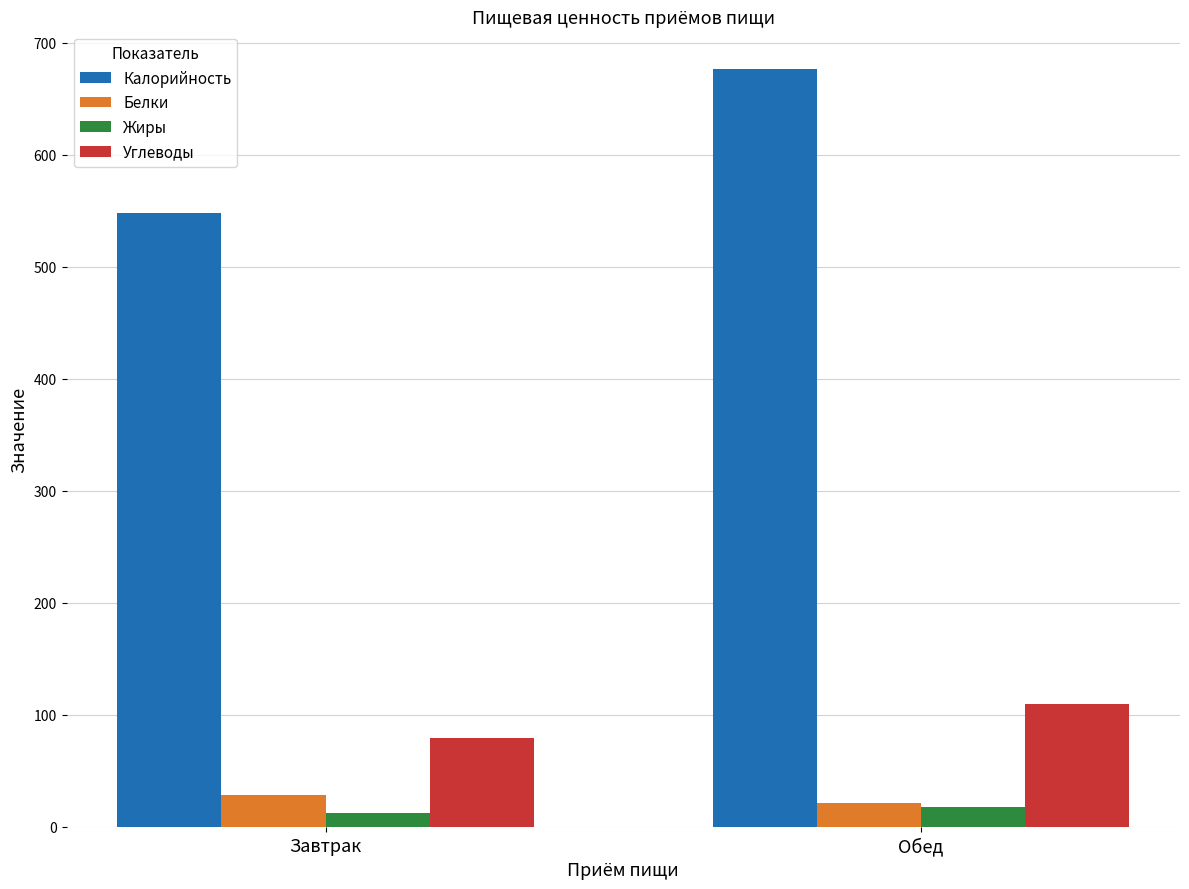

The Калорийность series shows 676.4 at Обед. True or false?

True